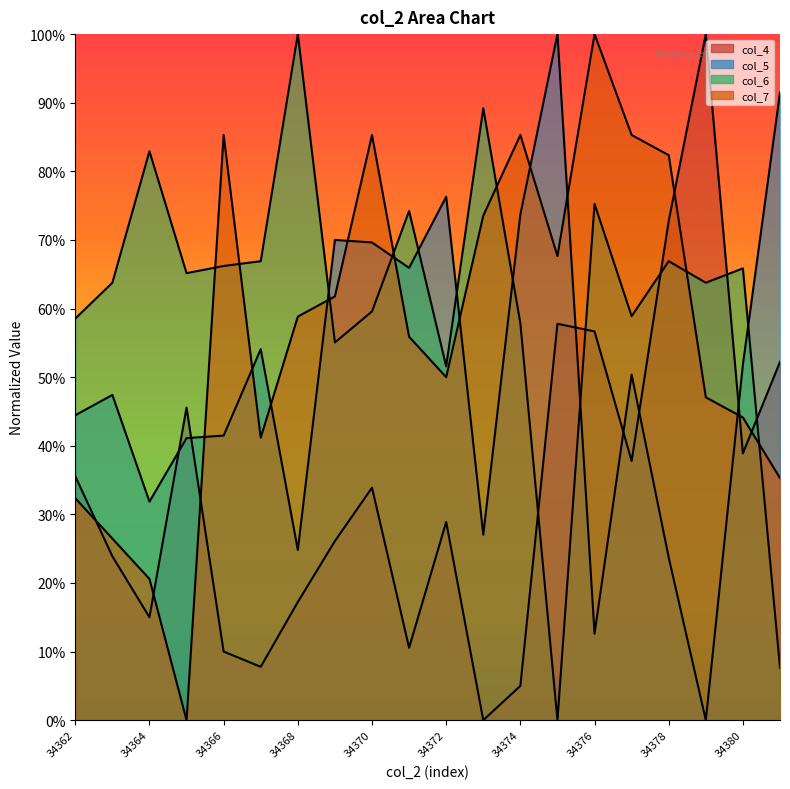

Between which two adjacent categories do col_4 and col_6 first intersect?

34374 and 34375